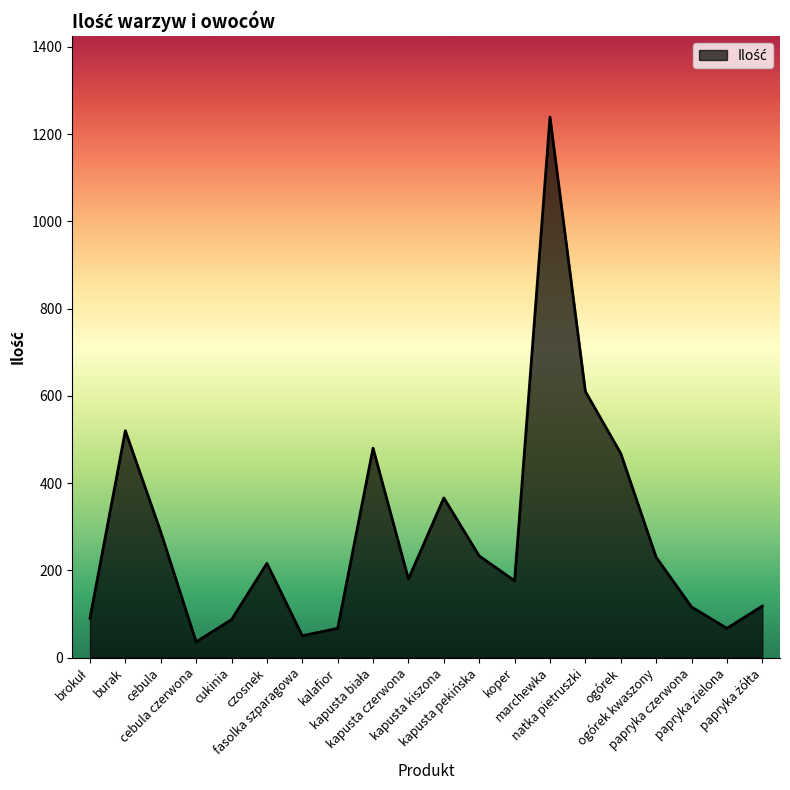

What is the minimum value shown in the chart?

36